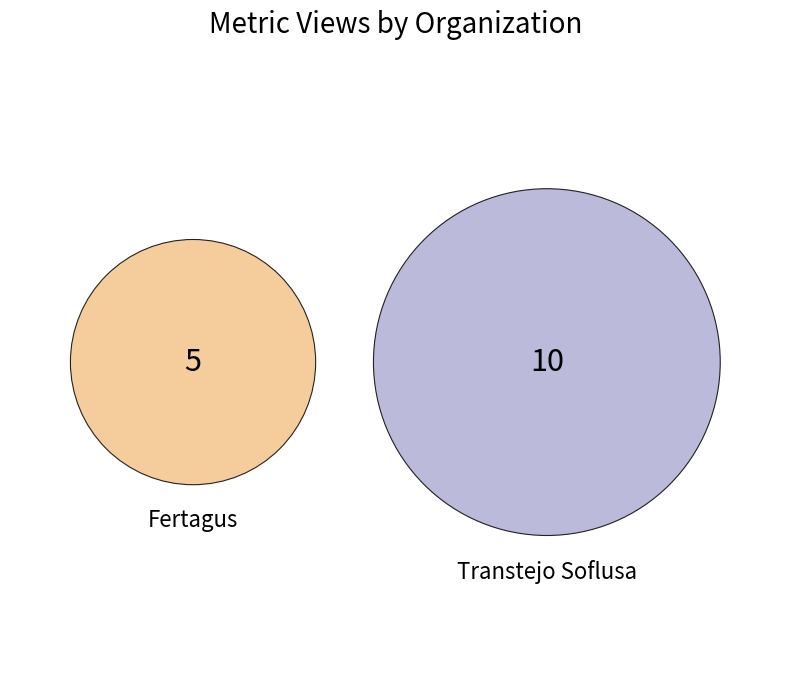

Which slice represents more than half of the pie?

Transtejo Soflusa